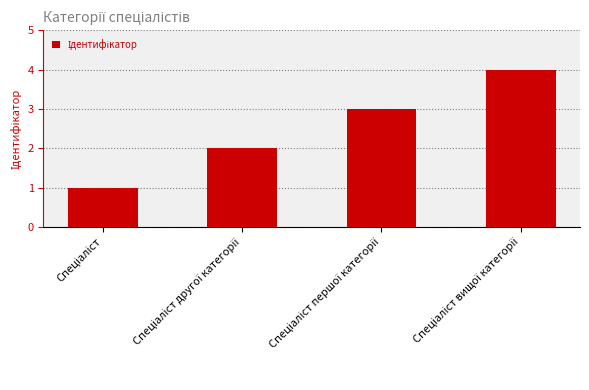

What is the difference between the maximum and minimum values?

3